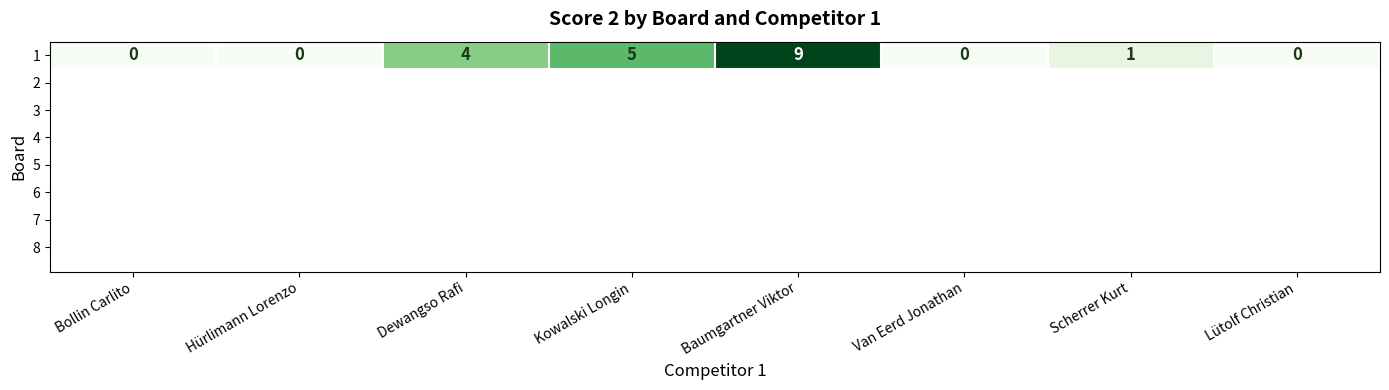

What is the sum of all values?

19